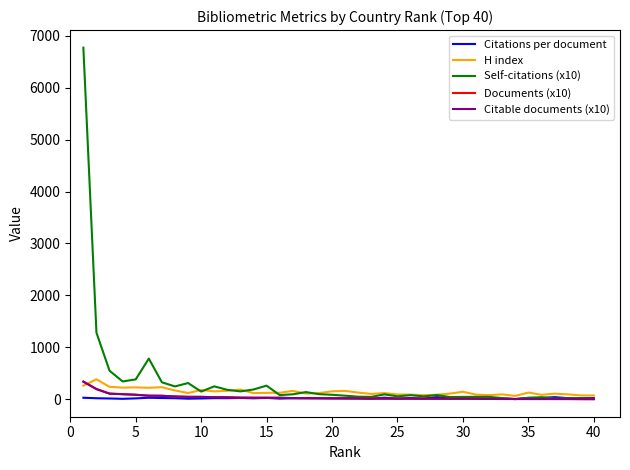

Which series has the widest spread of values?

Self-citations (x10)